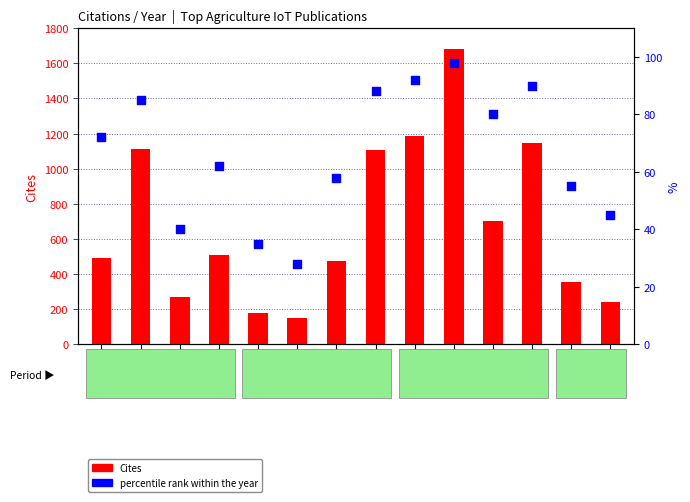

At which category is the sum across all series the highest?

2017